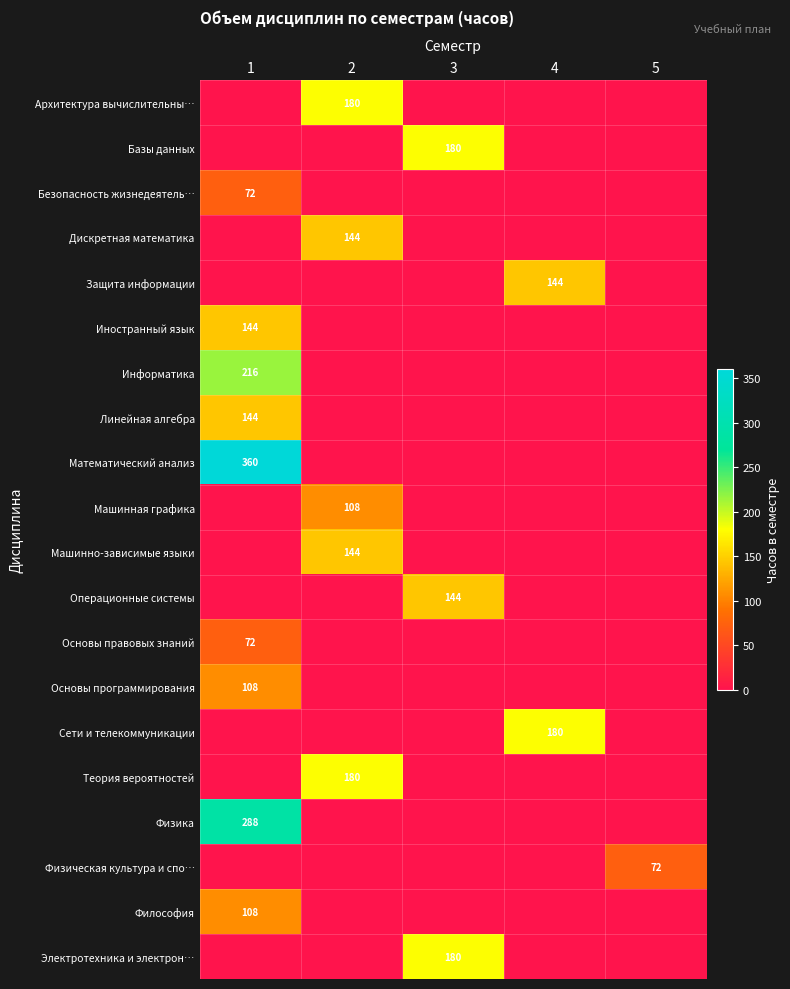

True or false: Физика has a value of 288 at 1.

True